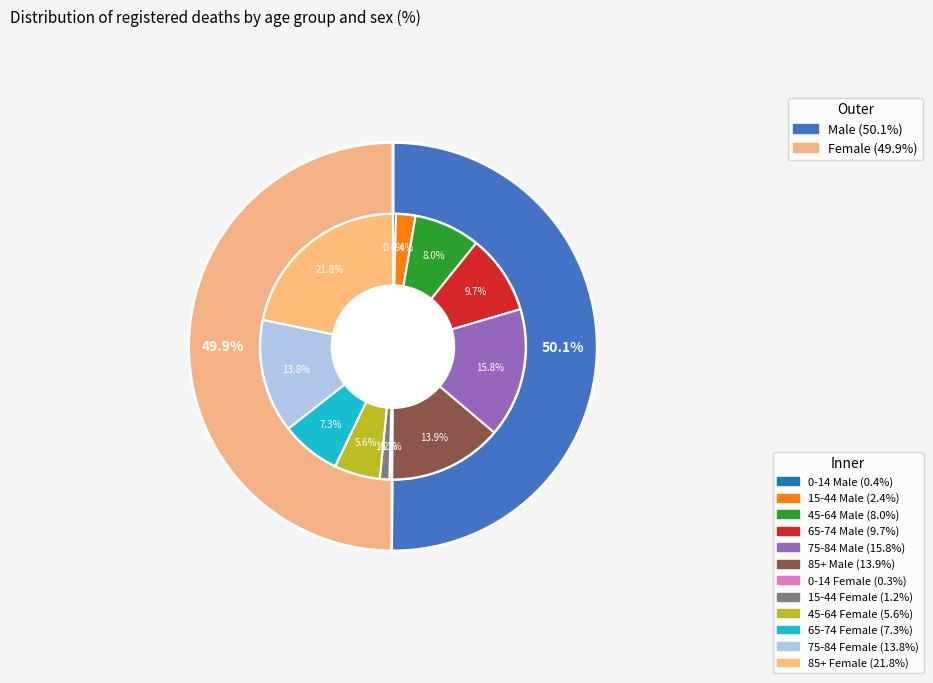

Is it true that 3 is 23% of the pie?

False